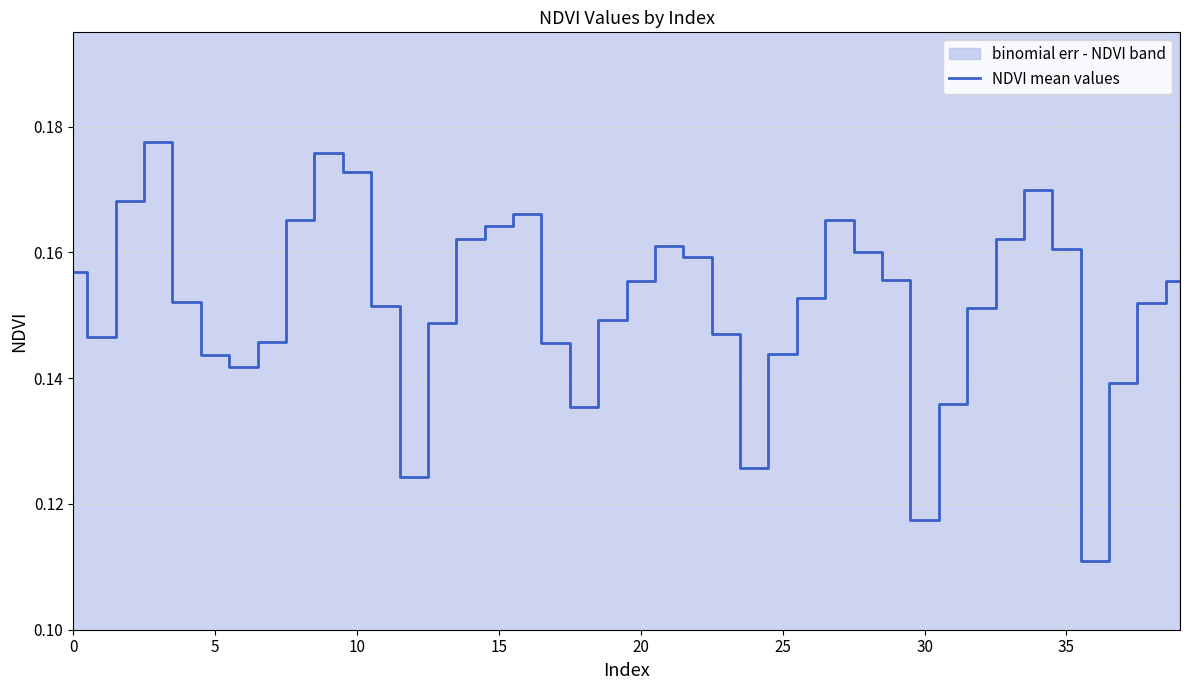

What is the maximum value shown in the chart?

0.2